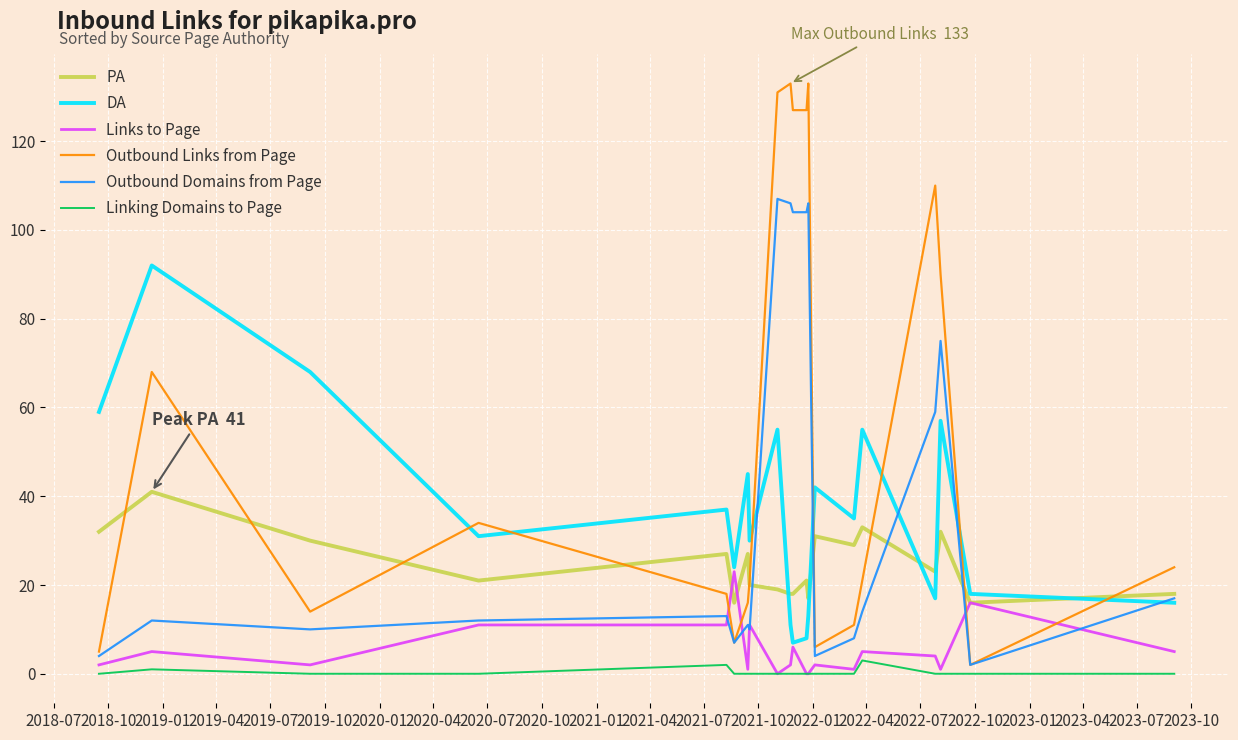

Which series has the largest total across all categories?

Outbound Links from Page